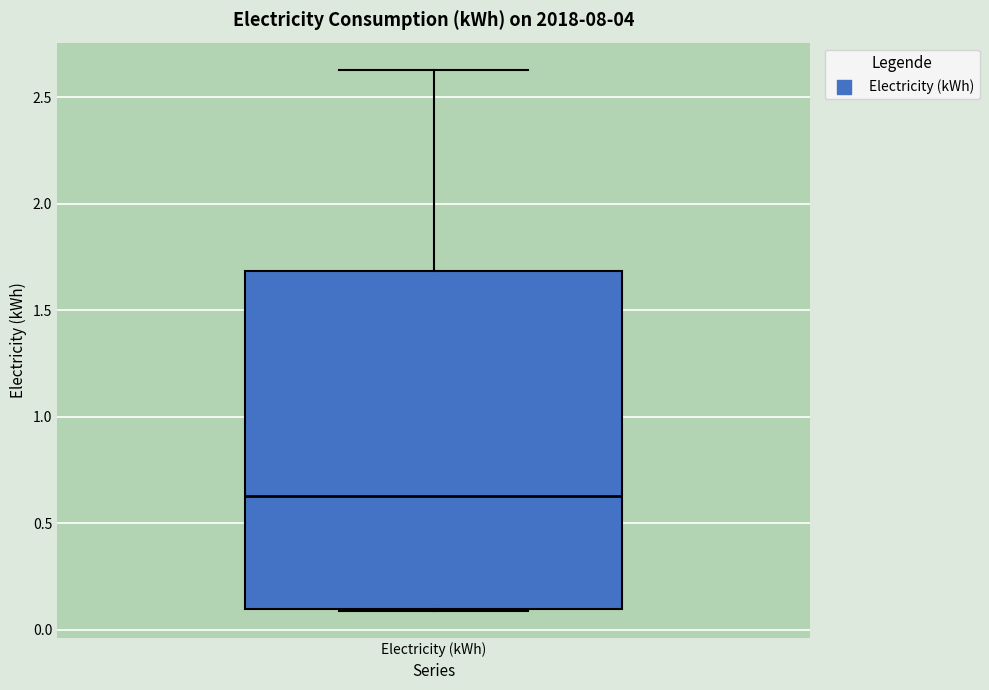

Transcribe this box plot: give where the median line is, the range the box spans, and where the two whiskers end, as read against the y-axis. The values are not printed on the chart, so give them approximately, as read against the axis.

median 0.65, box 0.10 to 1.70, whiskers 0.10 to 2.65